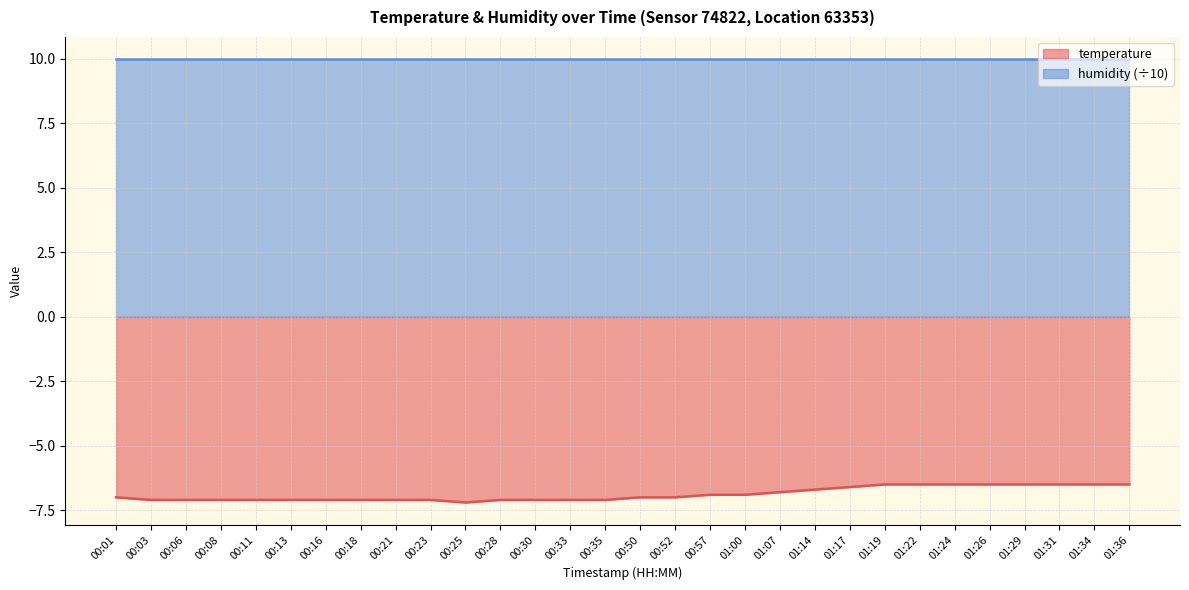

What is the smallest value displayed?

-7.2